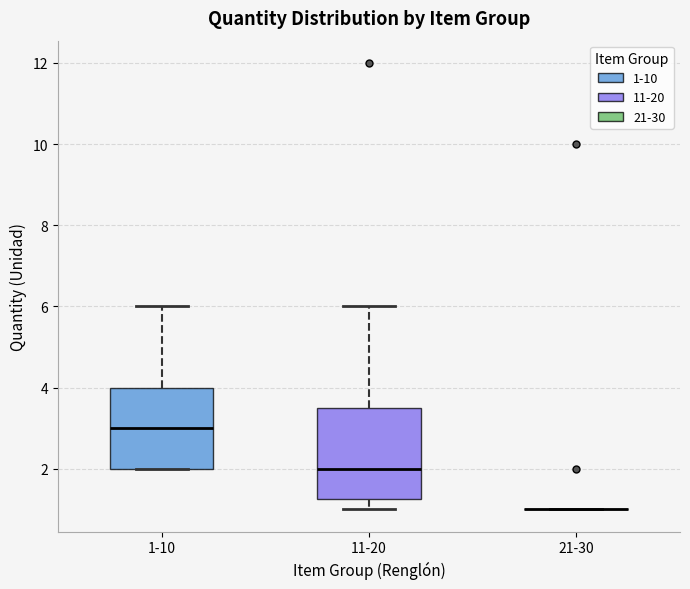

Comparing the boxes themselves (not the whiskers), which one is the tallest?

11-20